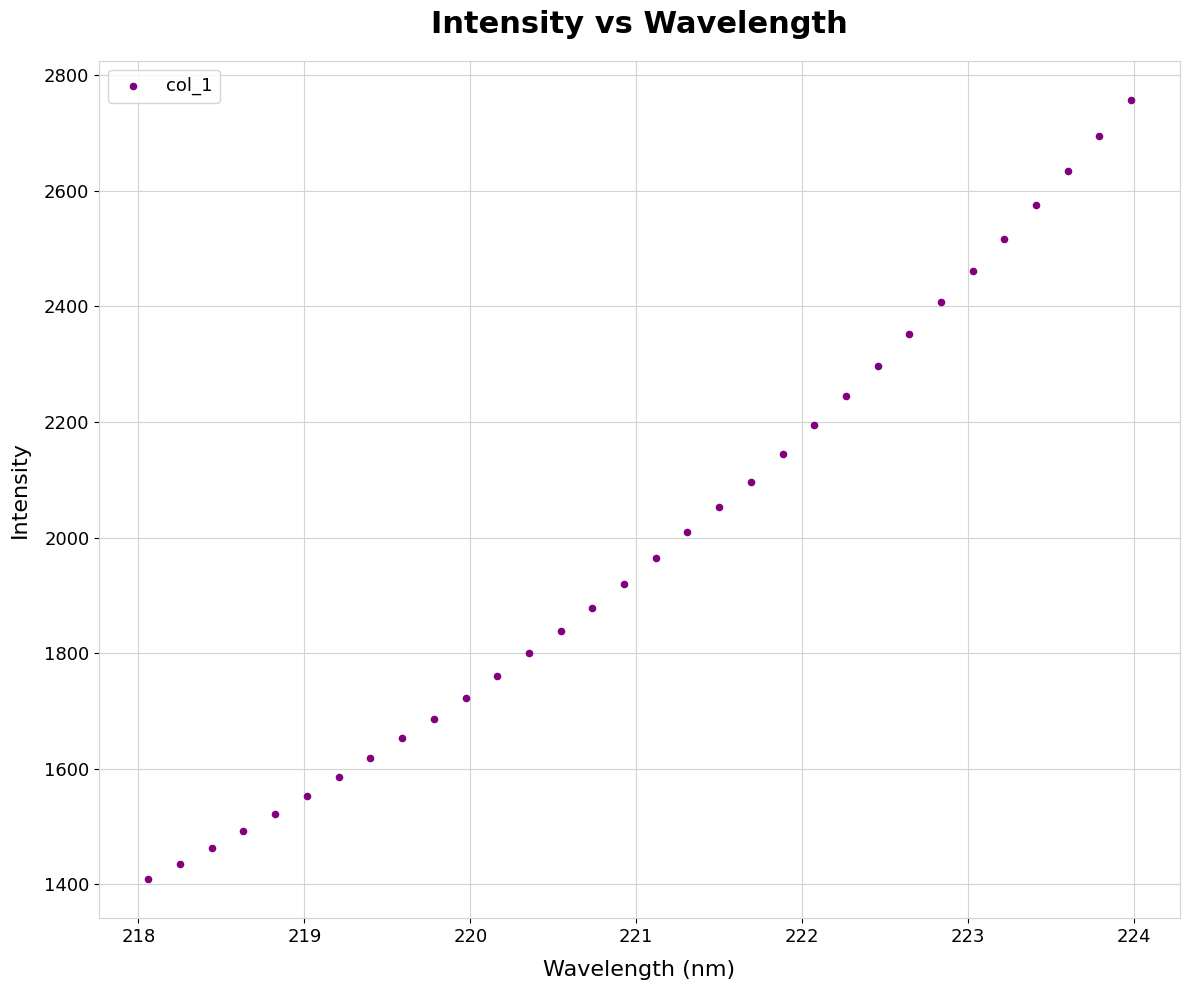

What is the range of X values (max minus min)?

5.9